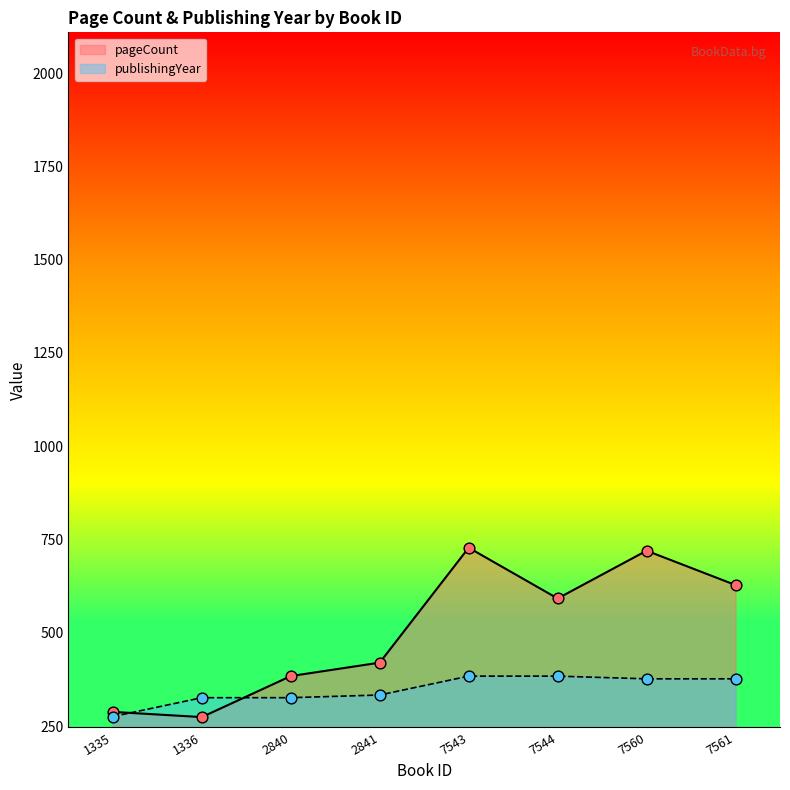

Which series has the largest Y range (max minus min)?

pageCount